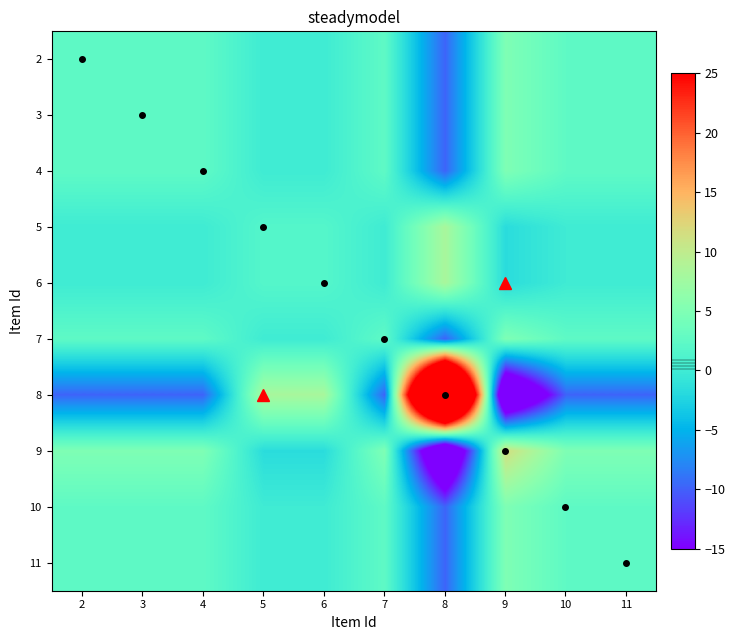

Between 2 and 4, which is larger?

2